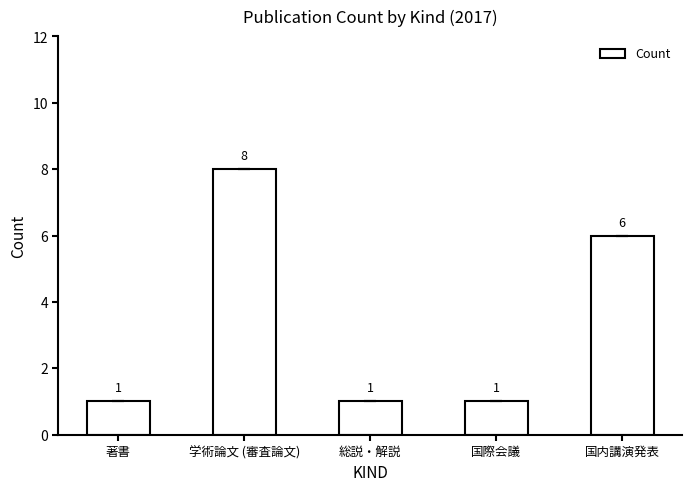

What is the ratio of the value at 著書 to the value at 国内講演発表?

0.2